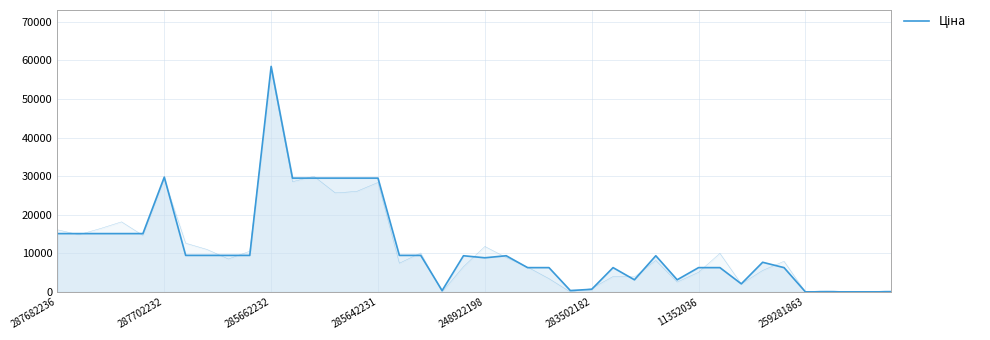

How many lines are shown in the chart?

1